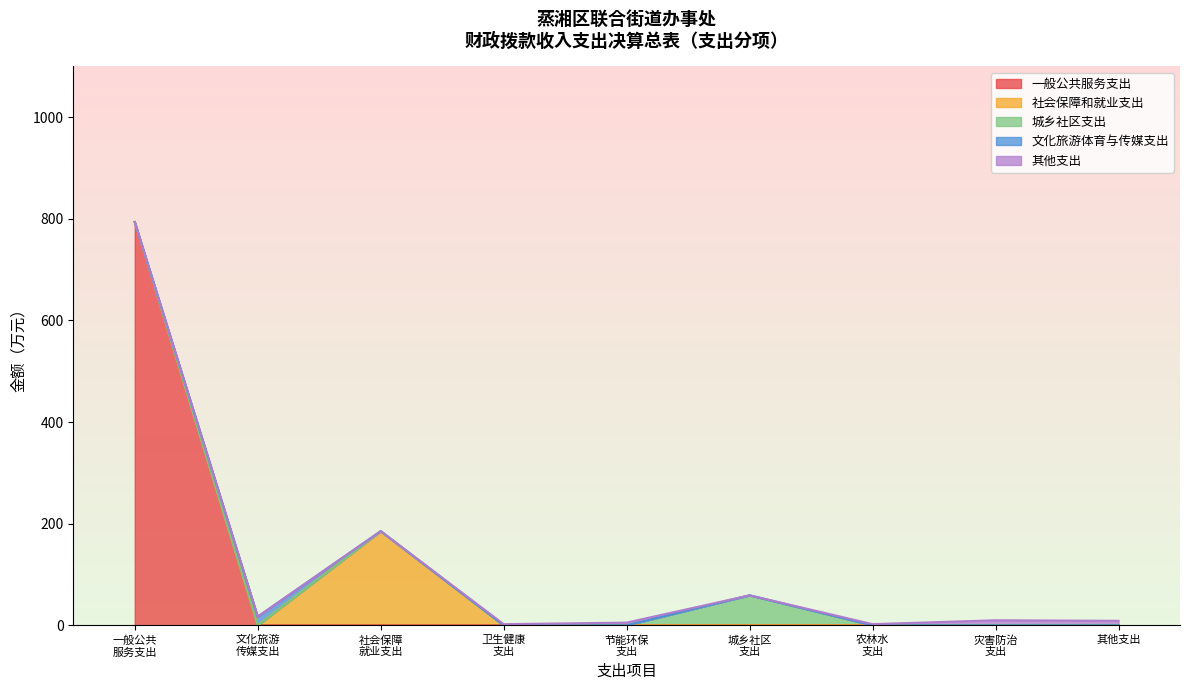

True or false: 社会保障和就业支出 has more than 0 points higher than both neighbors.

True